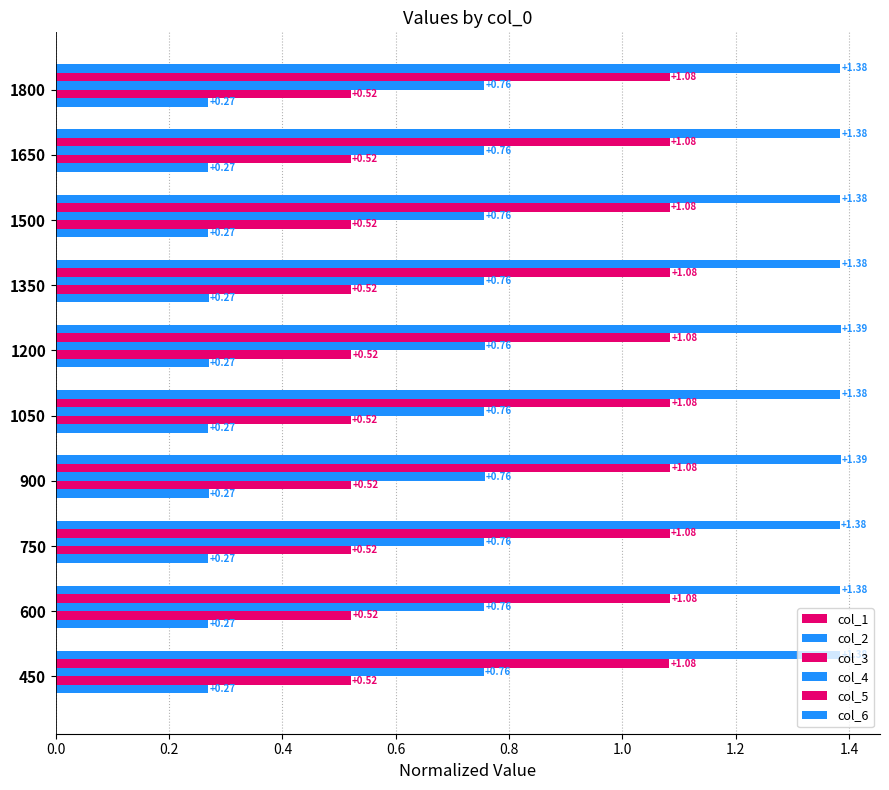

How many data points does each series have?

10